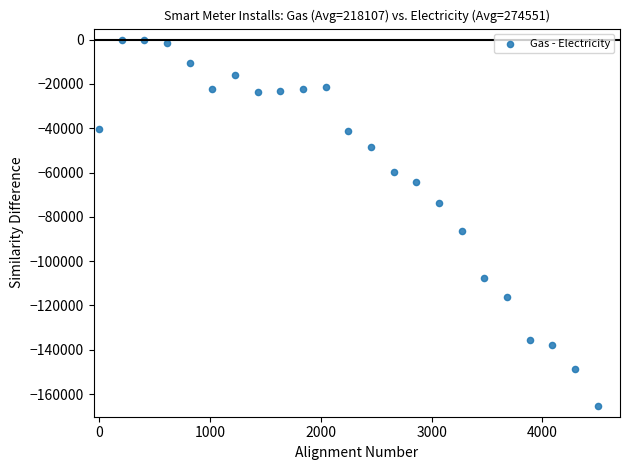

What is the range of Y values (max minus min)?

165205